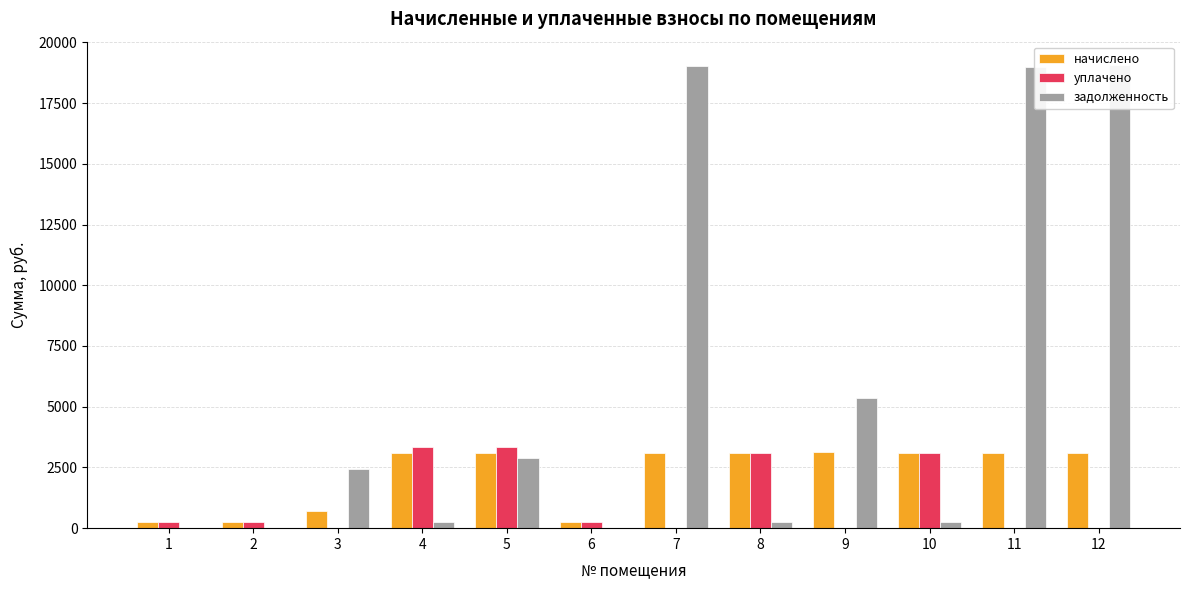

What is the value of the задолженность bar at the 12th from the left?

19072.7